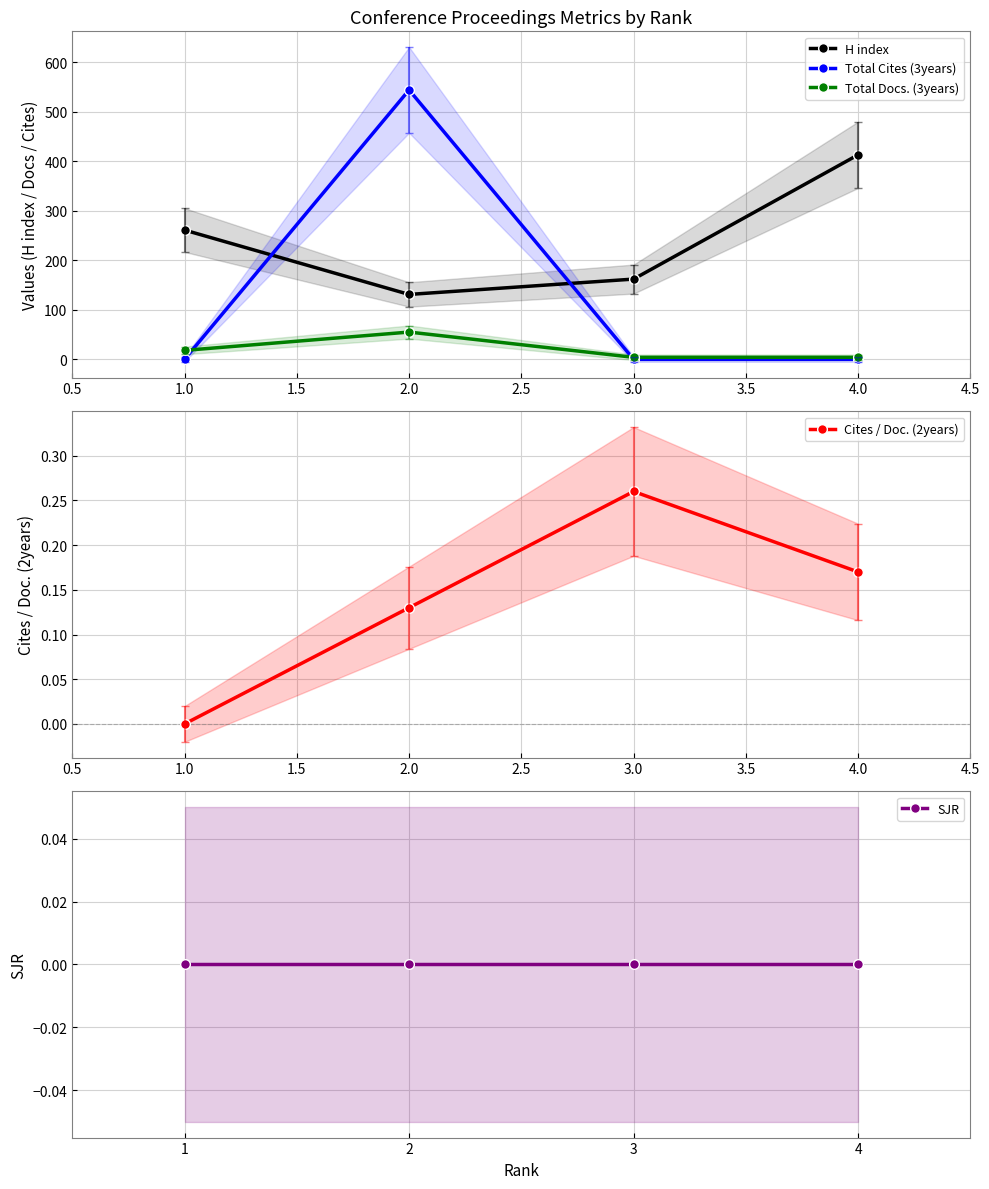

Rank the categories by H index value from lowest to highest.

2.0, 3.0, 1.0, 4.0